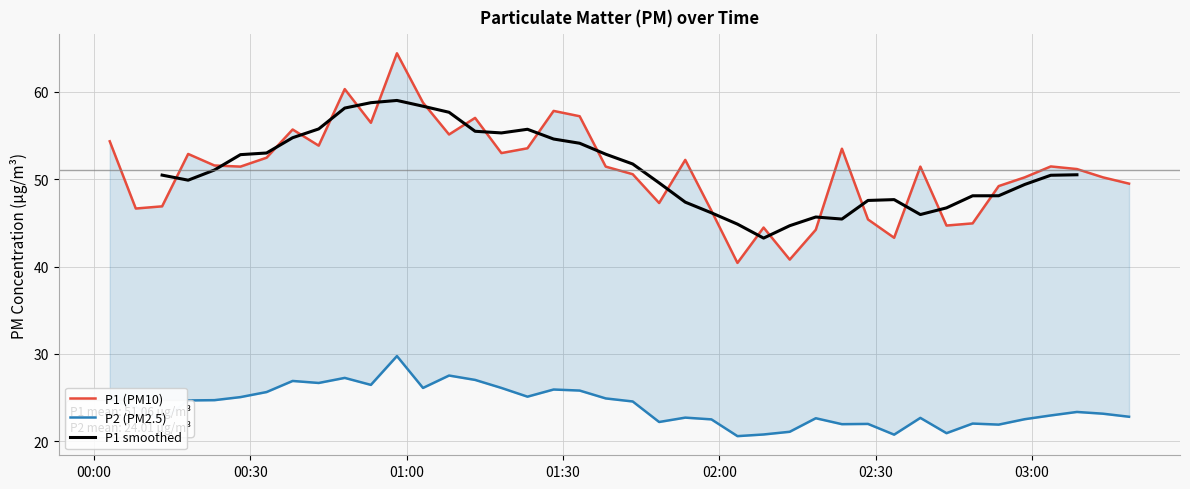

Which series has the largest total across all categories?

P1